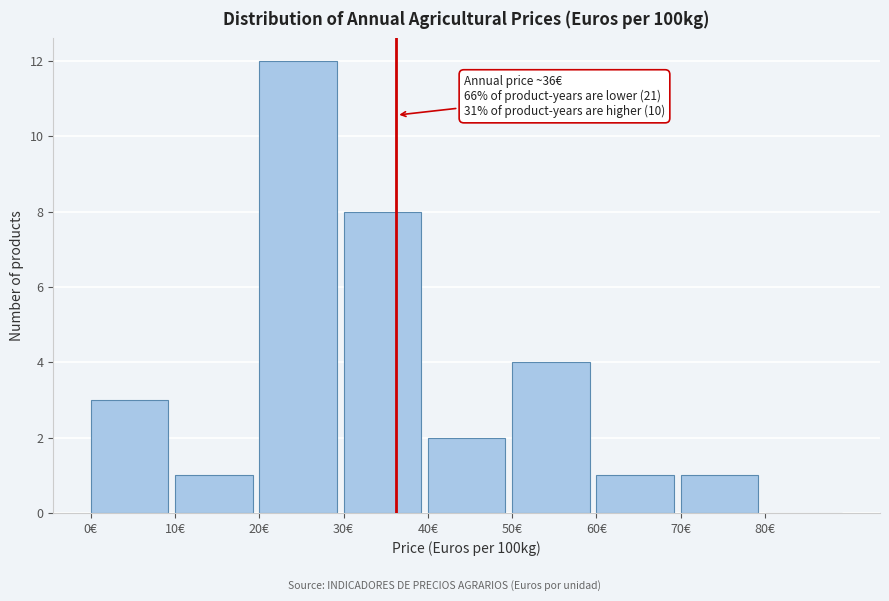

Over which range of the x-axis is the bar tallest?

20 to 30